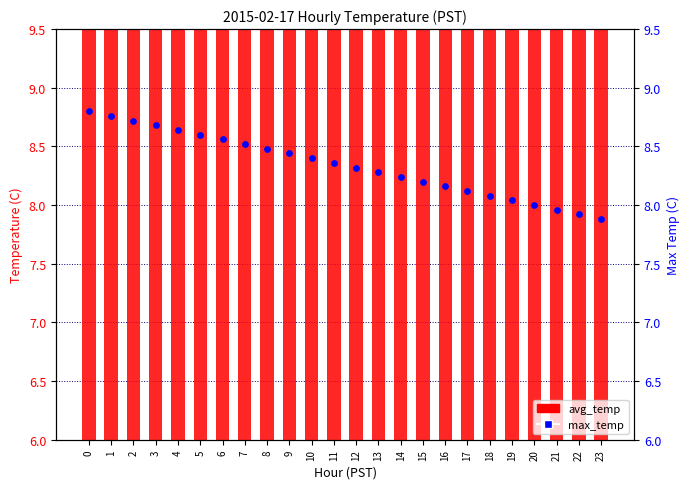

What is the total value across all series at 19?

16.0